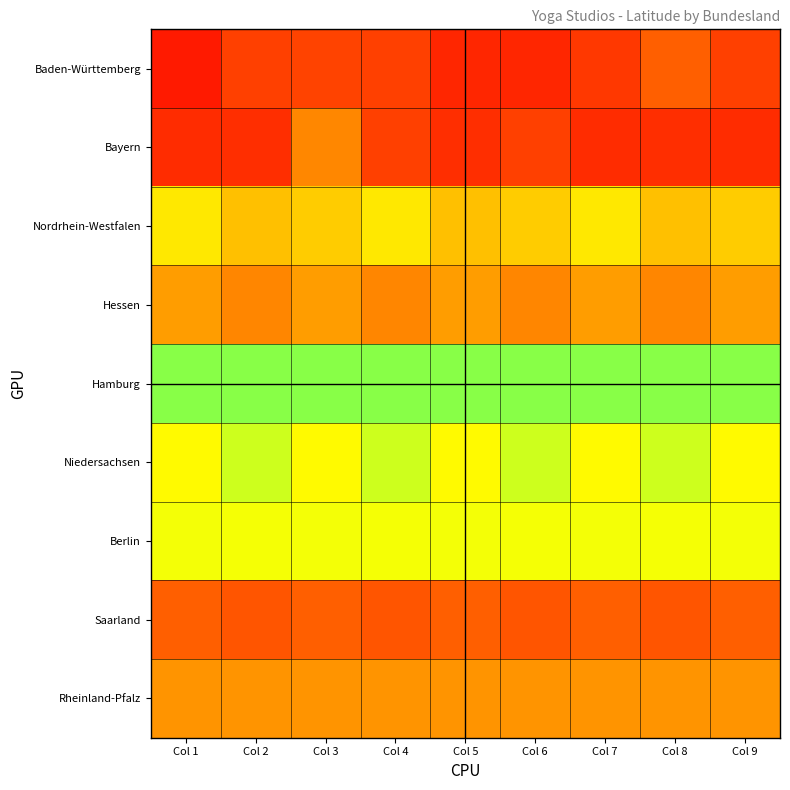

Reading right to left, list all the values displayed in this chart.

Baden-Württemberg: Col 9=48.7	Col 8=49.5	Col 7=48.5	Col 6=48.0	Col 5=48.0	Col 4=48.7	Col 3=48.8	Col 2=48.7	Col 1=47.7
Bayern: Col 9=48.2	Col 8=48.2	Col 7=48.2	Col 6=48.7	Col 5=48.2	Col 4=48.7	Col 3=50.3	Col 2=48.2	Col 1=48.2
Nordrhein-Westfalen: Col 9=51.5	Col 8=51.2	Col 7=51.9	Col 6=51.5	Col 5=51.2	Col 4=51.9	Col 3=51.5	Col 2=51.2	Col 1=51.9
Hessen: Col 9=50.6	Col 8=50.2	Col 7=50.6	Col 6=50.2	Col 5=50.6	Col 4=50.2	Col 3=50.6	Col 2=50.2	Col 1=50.6
Hamburg: Col 9=53.6	Col 8=53.6	Col 7=53.6	Col 6=53.6	Col 5=53.6	Col 4=53.6	Col 3=53.6	Col 2=53.6	Col 1=53.6
Niedersachsen: Col 9=52.3	Col 8=52.9	Col 7=52.3	Col 6=52.9	Col 5=52.3	Col 4=52.9	Col 3=52.3	Col 2=52.9	Col 1=52.3
Berlin: Col 9=52.4	Col 8=52.4	Col 7=52.4	Col 6=52.4	Col 5=52.4	Col 4=52.4	Col 3=52.4	Col 2=52.4	Col 1=52.4
Saarland: Col 9=49.5	Col 8=49.2	Col 7=49.5	Col 6=49.2	Col 5=49.5	Col 4=49.2	Col 3=49.5	Col 2=49.2	Col 1=49.5
Rheinland-Pfalz: Col 9=50.5	Col 8=50.5	Col 7=50.5	Col 6=50.5	Col 5=50.5	Col 4=50.5	Col 3=50.5	Col 2=50.5	Col 1=50.5